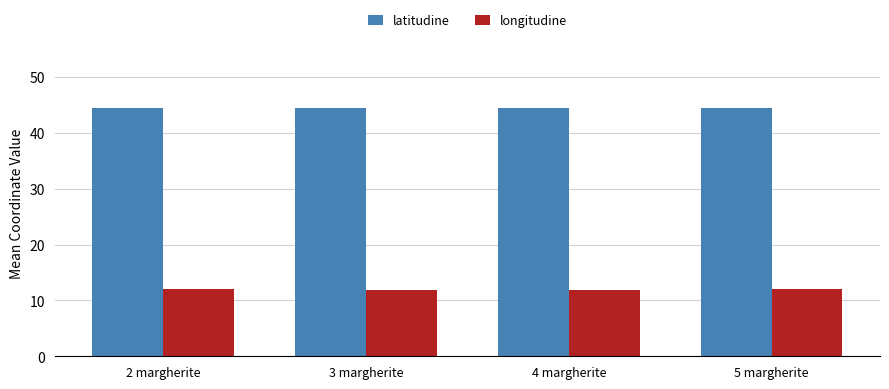

Is it true that longitudine equals 12.0 at 2 margherite?

True